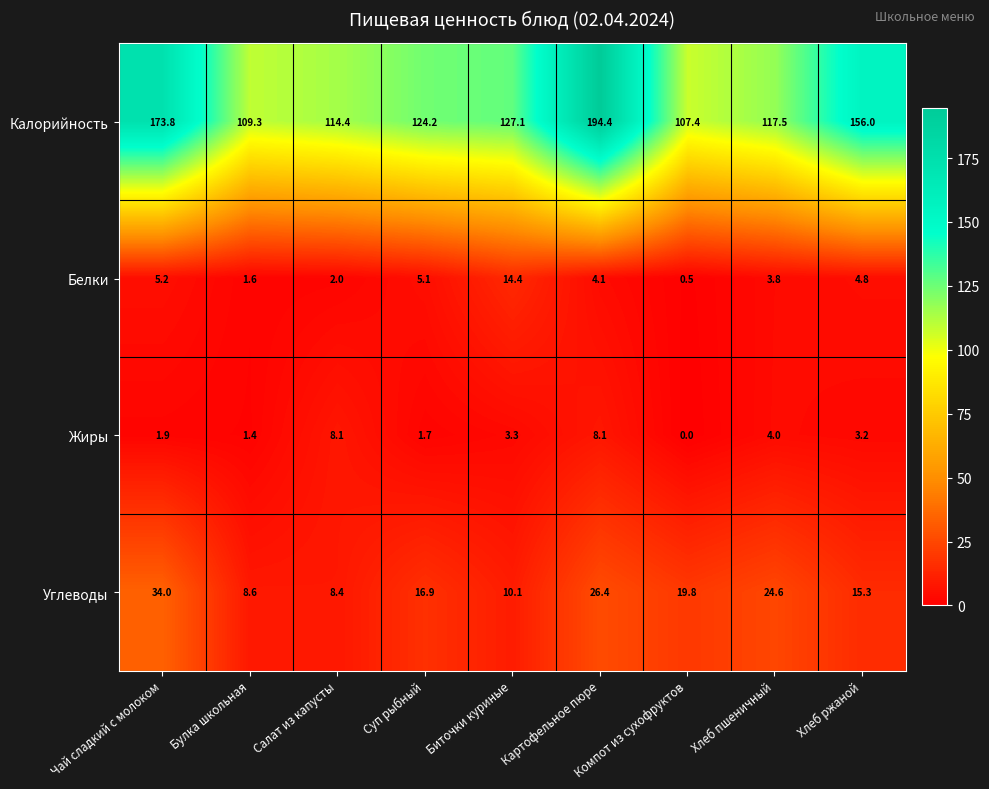

At which category is the sum across all series the highest?

Картофельное пюре